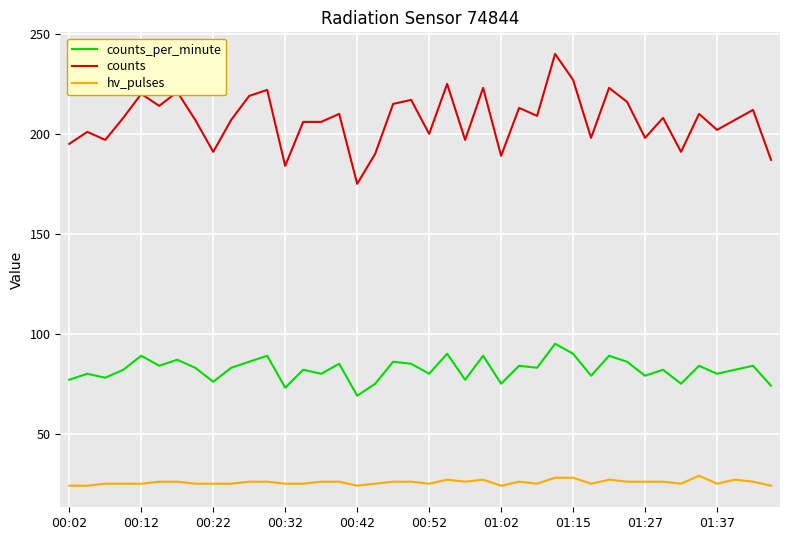

Reading right to left, what are all the values shown in this chart?

counts_per_minute: 74	84	82	80	84	75	82	79	86	89	79	90	95	83	84	75	89	77	90	80	85	86	75	69	85	80	82	73	89	86	83	76	83	87	84	89	82	78	80	77
counts: 187	212	207	202	210	191	208	198	216	223	198	227	240	209	213	189	223	197	225	200	217	215	190	175	210	206	206	184	222	219	207	191	207	221	214	220	208	197	201	195
hv_pulses: 24	26	27	25	29	25	26	26	26	27	25	28	28	25	26	24	27	26	27	25	26	26	25	24	26	26	25	25	26	26	25	25	25	26	26	25	25	25	24	24